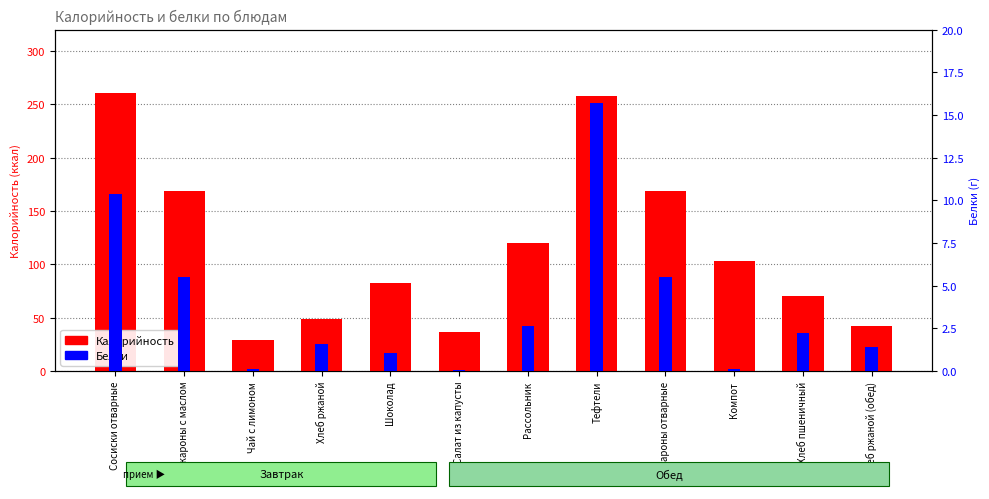

Reading right to left, extract all data points from this chart.

Калорийность: 42.0	70.1	103.1	168.4	257.4	120.3	36.2	82.5	49.0	29.5	168.4	260.5
Белки: 1.4	2.2	0.1	5.5	15.7	2.6	0.1	1.1	1.6	0.1	5.5	10.4